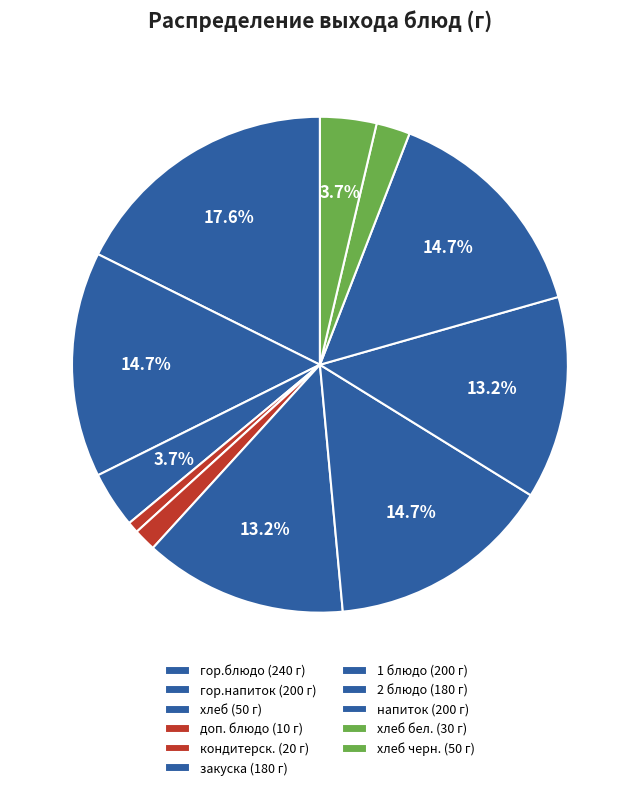

How many segments does this pie chart have?

11